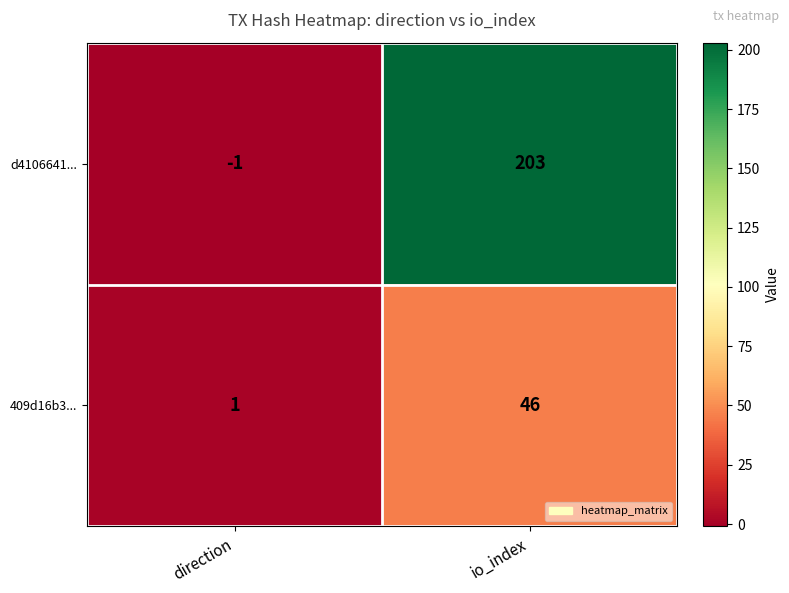

Which label corresponds to the smallest value in the chart?

direction